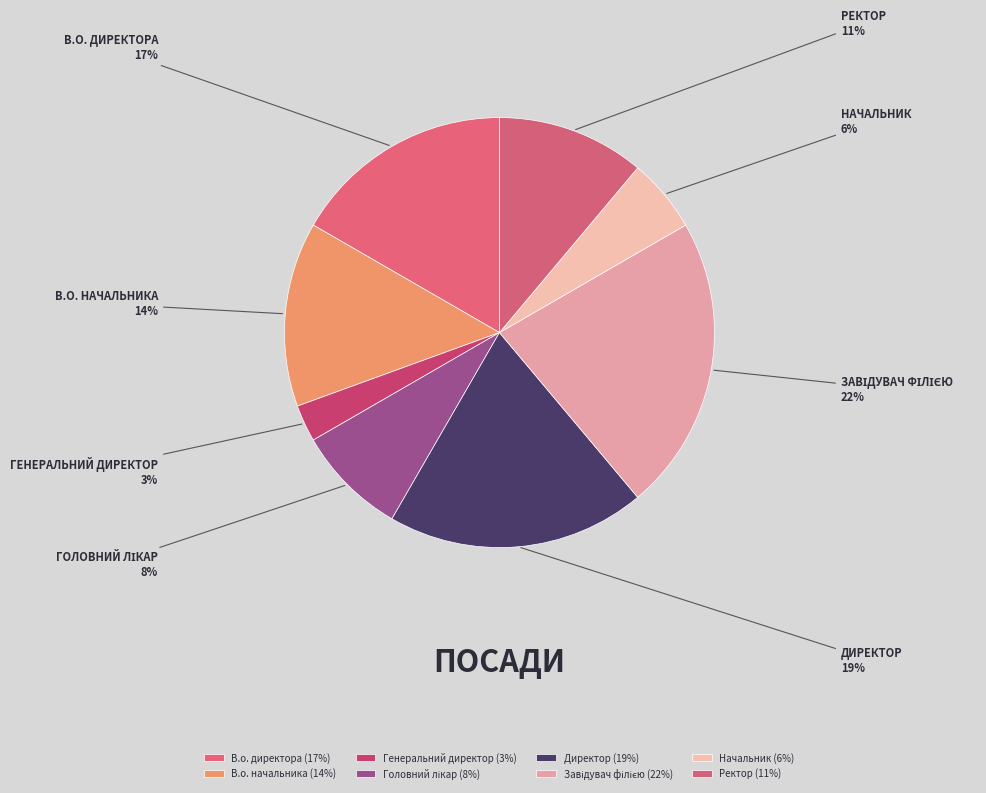

Does any single category account for the majority?

No